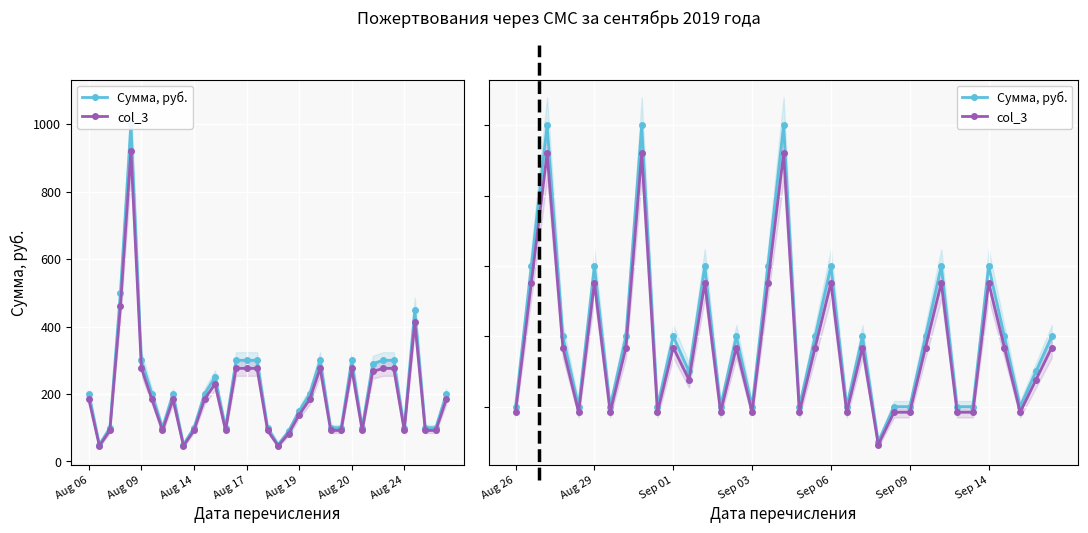

True or false: Сумма, руб. has a value of 279 at 19.

False